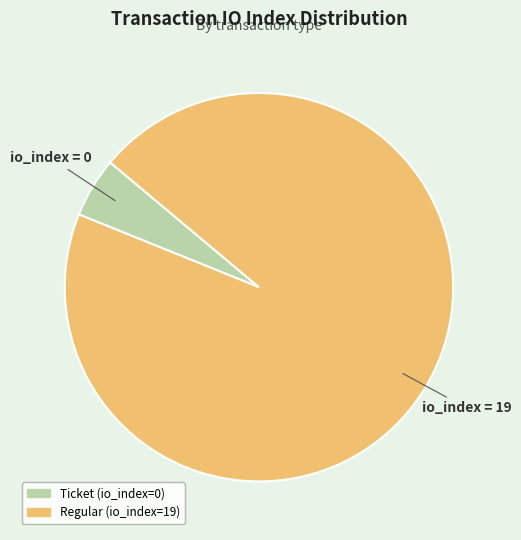

Which has a higher value, Regular (io_index=19) or Ticket (io_index=0)?

Regular (io_index=19)